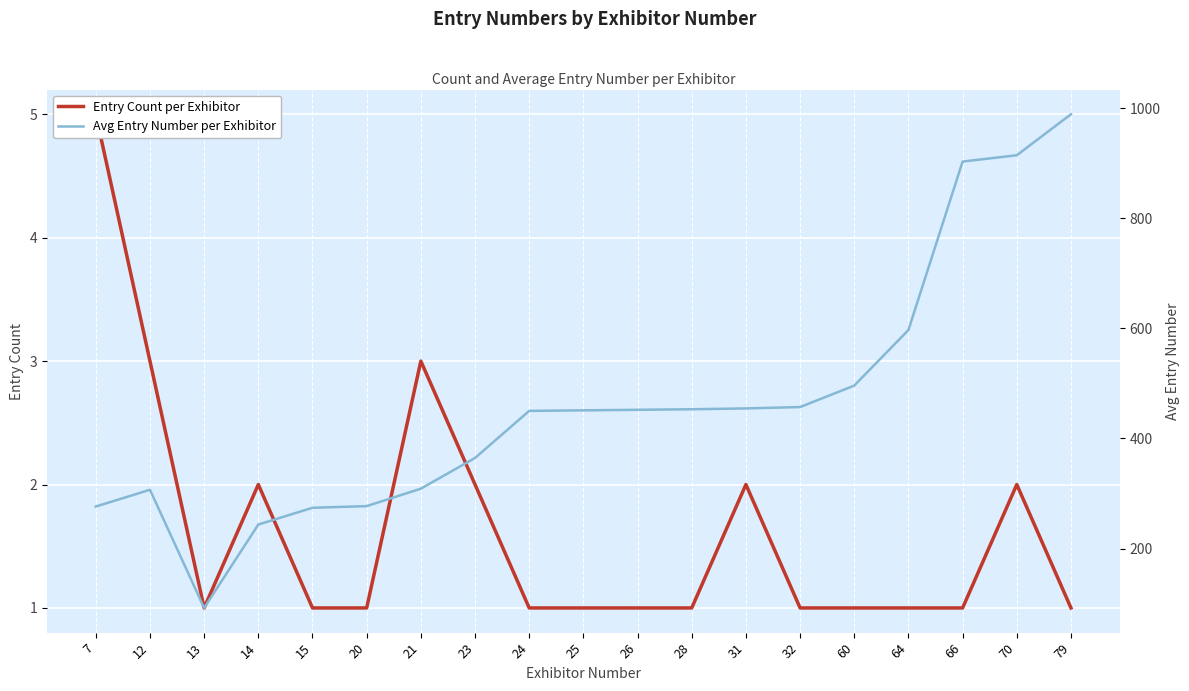

Reading right to left, extract all data points from this chart.

Entry Count per Exhibitor: 1.0	2.0	1.0	1.0	1.0	1.0	2.0	1.0	1.0	1.0	1.0	2.0	3.0	1.0	1.0	2.0	1.0	3.0	5.0
Avg Entry Number per Exhibitor: 989.0	914.5	903.0	597.0	496.0	457.0	454.5	453.0	452.0	451.0	450.0	364.5	308.7	277.0	274.0	243.5	92.0	306.7	276.2